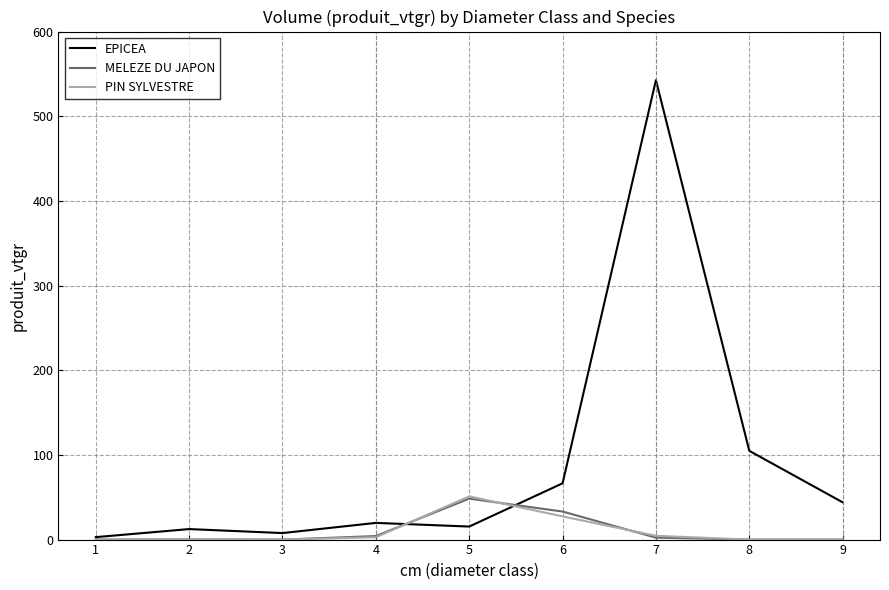

What is the highest value of the PIN SYLVESTRE series?

51.0